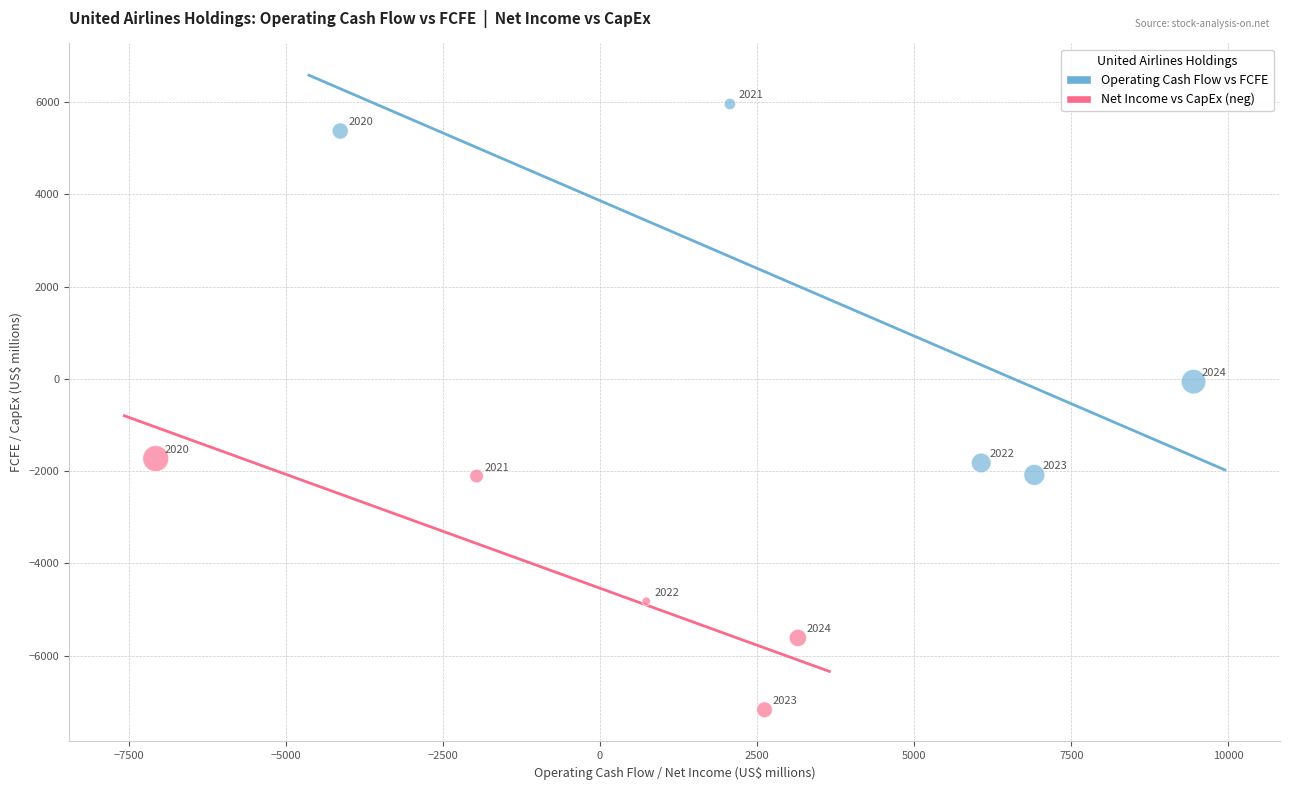

Which series contains the lowest Y value?

Net Income vs CapEx (neg)